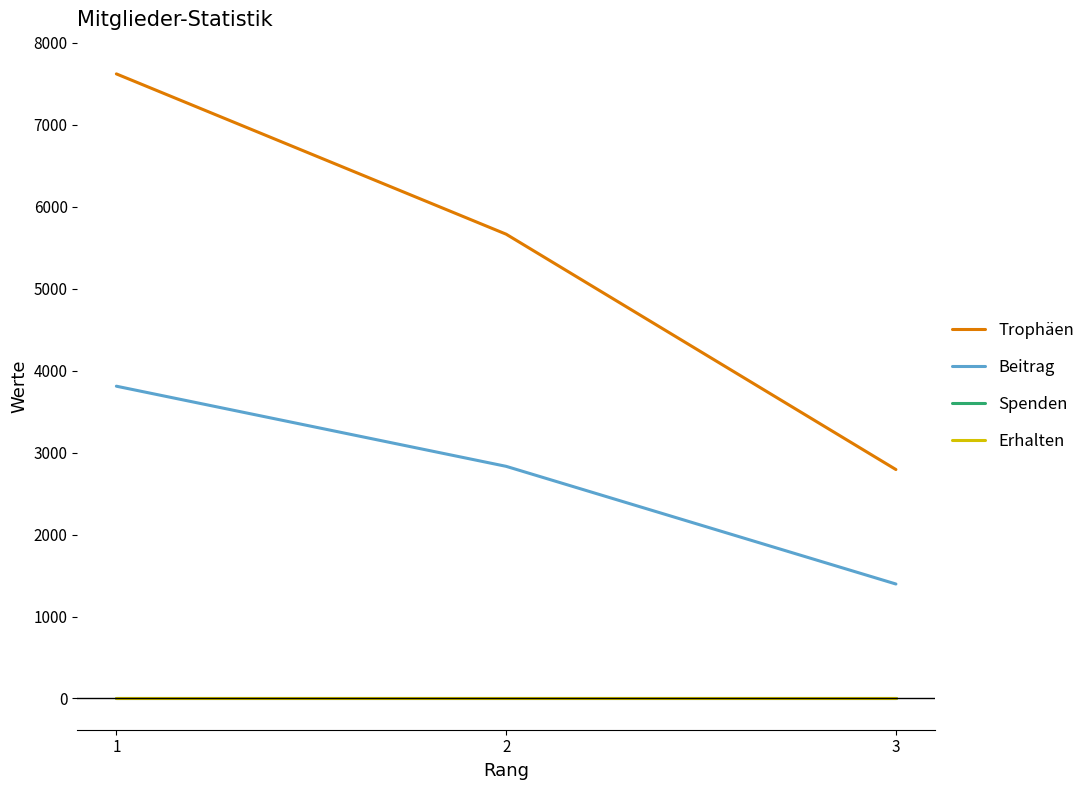

Between 2 and 3, which series saw the biggest shift?

Trophäen